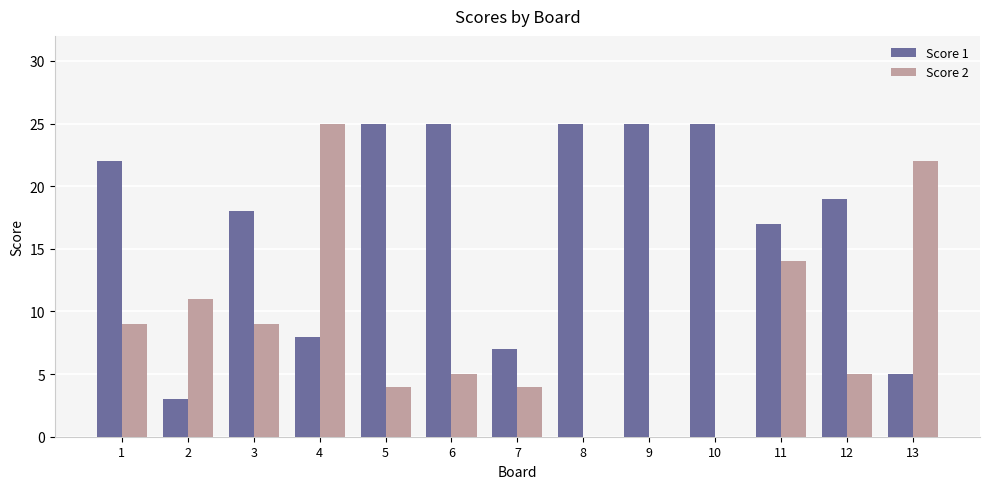

At which label is Score 2 closest to 12?

2